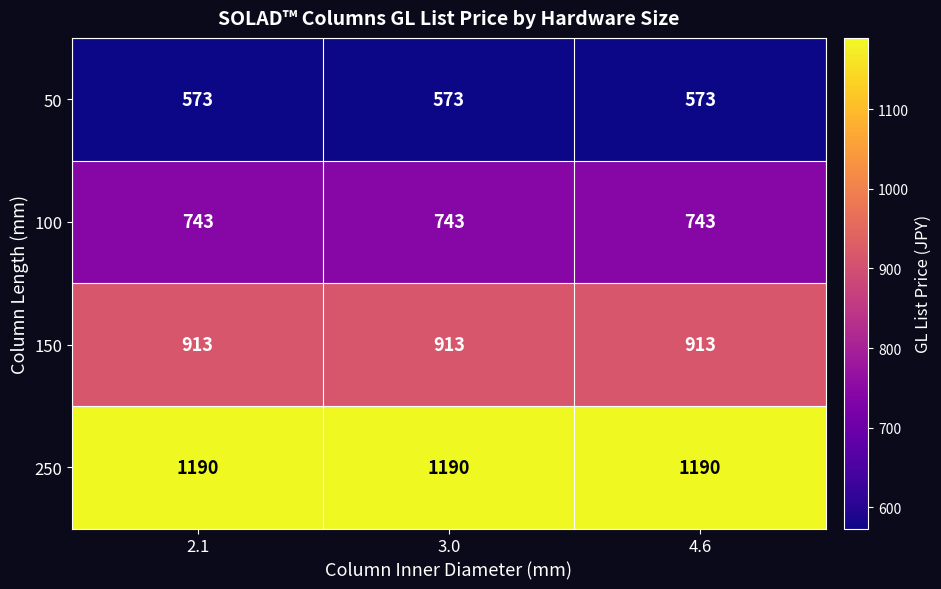

At 2.1, list the series in order from smallest to largest.

50, 100, 150, 250